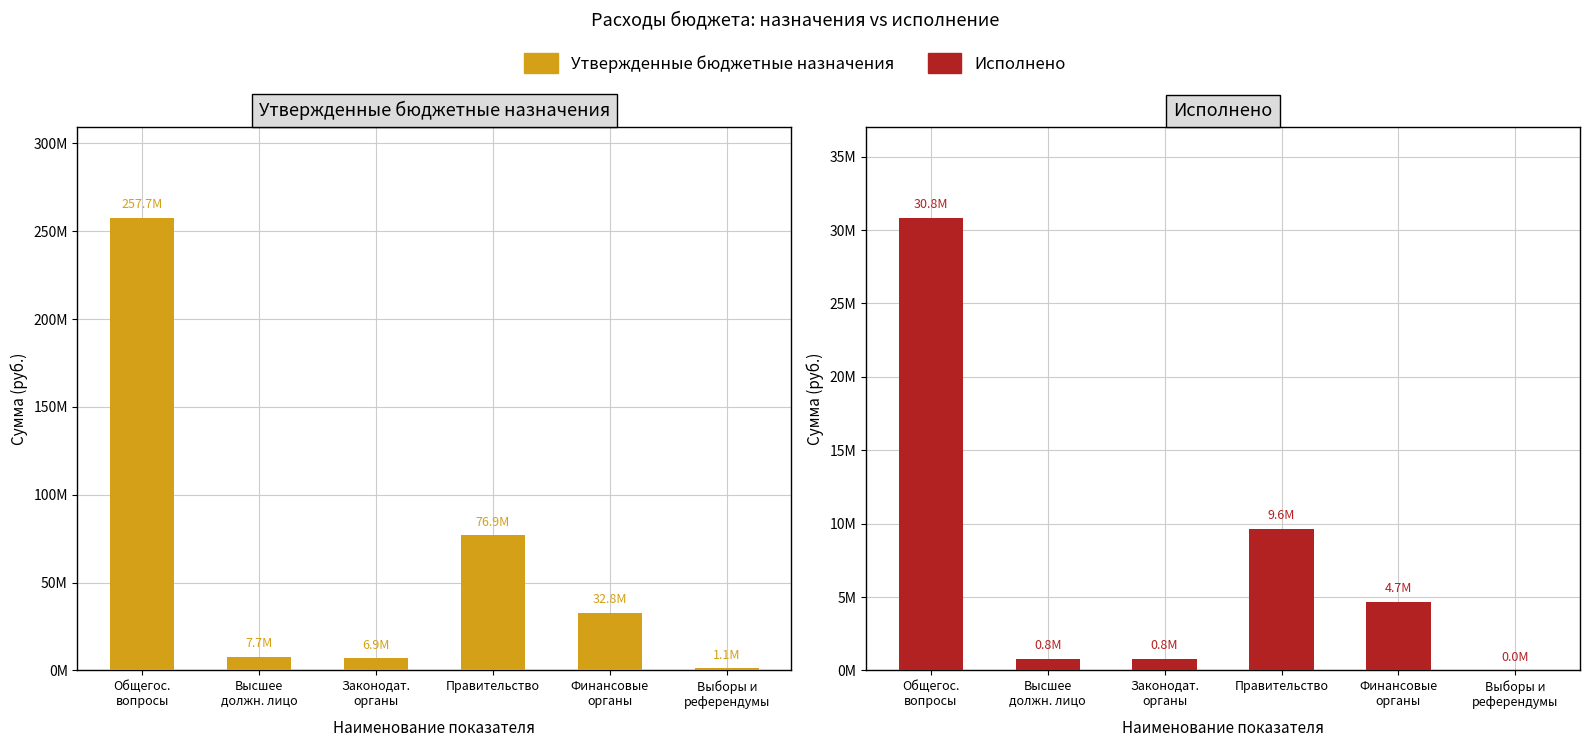

Reading left to right, transcribe all the data shown in this chart.

Утвержденные бюджетные назначения: Общегос.
вопросы=257666644.0	Высшее
должн. лицо=7669342.0	Законодат.
органы=6891494.0	Правительство=76939177.0	Финансовые
органы=32775192.0	Выборы и
референдумы=1138776.0
Исполнено: Общегос.
вопросы=30835708.2	Высшее
должн. лицо=812425.3	Законодат.
органы=780643.1	Правительство=9636418.7	Финансовые
органы=4667146.3	Выборы и
референдумы=0.0